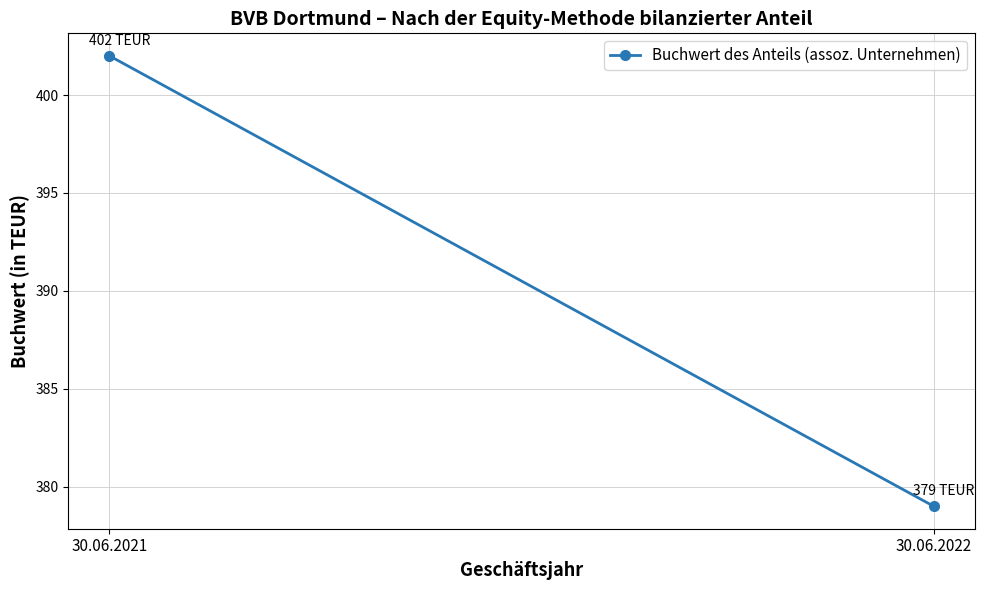

Is it true that the value at 30.06.2021 is 402?

True